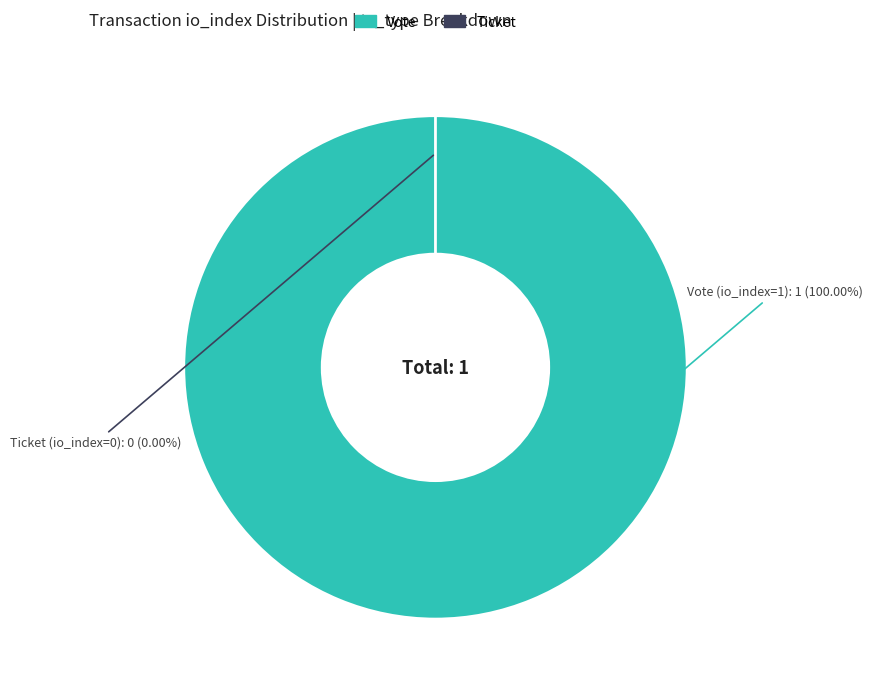

Which slice represents more than half of the pie?

Vote (io_index=1)